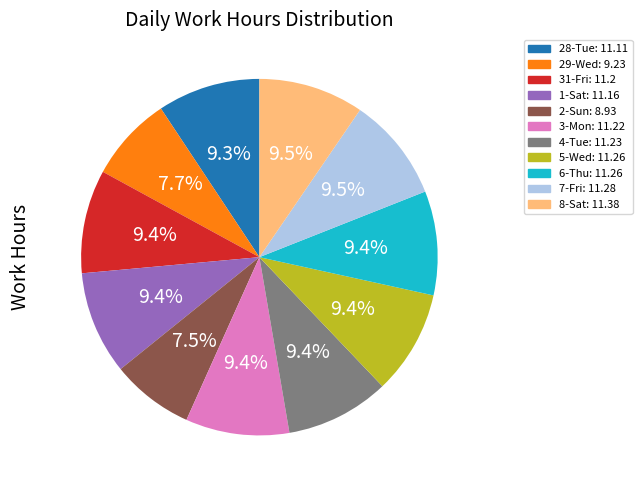

Is there any slice that represents more than half of the pie?

No